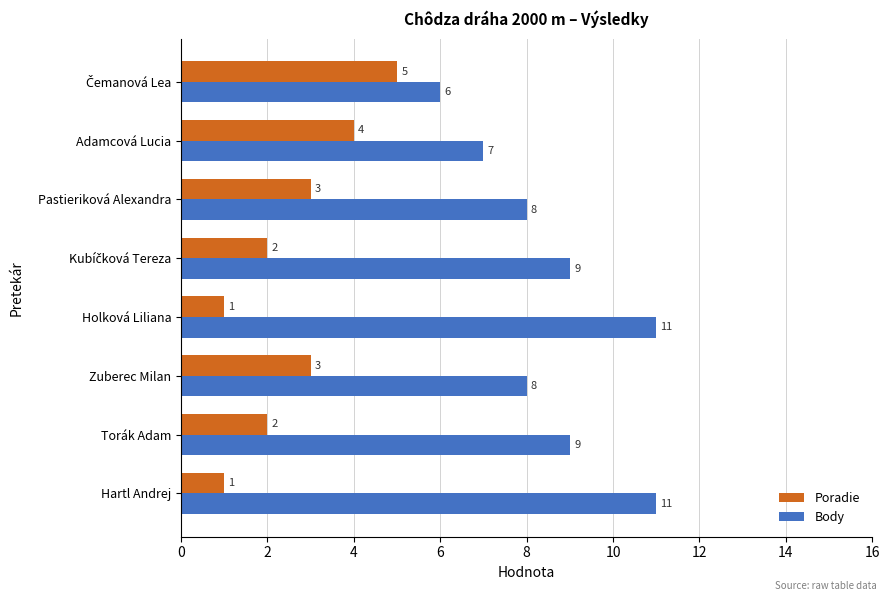

What is the maximum value shown in the chart?

11